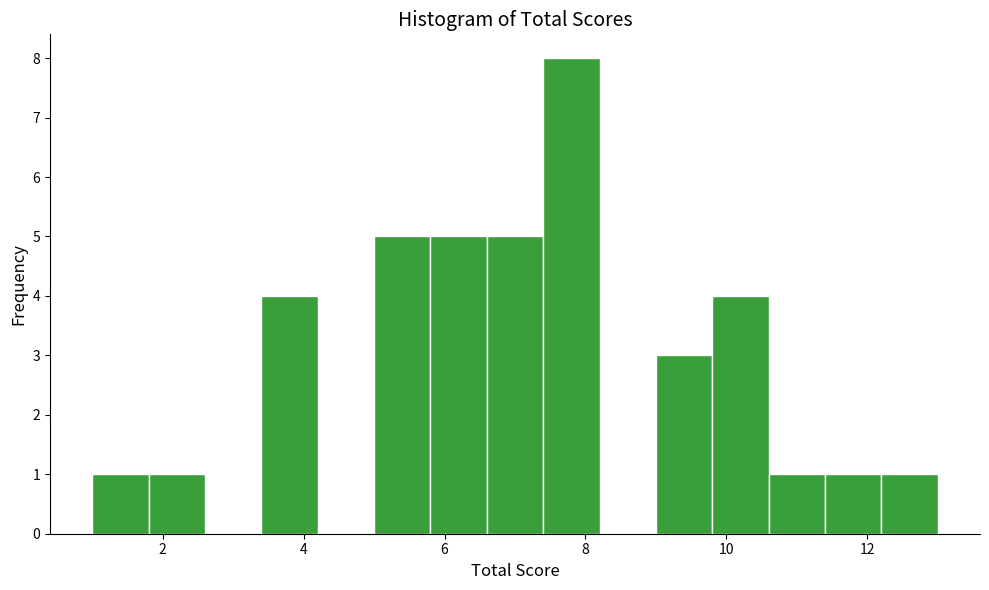

Reading left to right, transcribe this chart: for each bar, give the range it covers on the x-axis and its height. The values are not printed on the chart, so give them approximately, as read against the axis.

1.0 to 1.8: 1
1.8 to 2.6: 1
2.6 to 3.4: 0
3.4 to 4.2: 4
4.2 to 5.0: 0
5.0 to 5.8: 5
5.8 to 6.6: 5
6.6 to 7.4: 5
7.4 to 8.2: 8
8.2 to 9.0: 0
9.0 to 9.8: 3
9.8 to 10.6: 4
10.6 to 11.4: 1
11.4 to 12.2: 1
12.2 to 13.0: 1